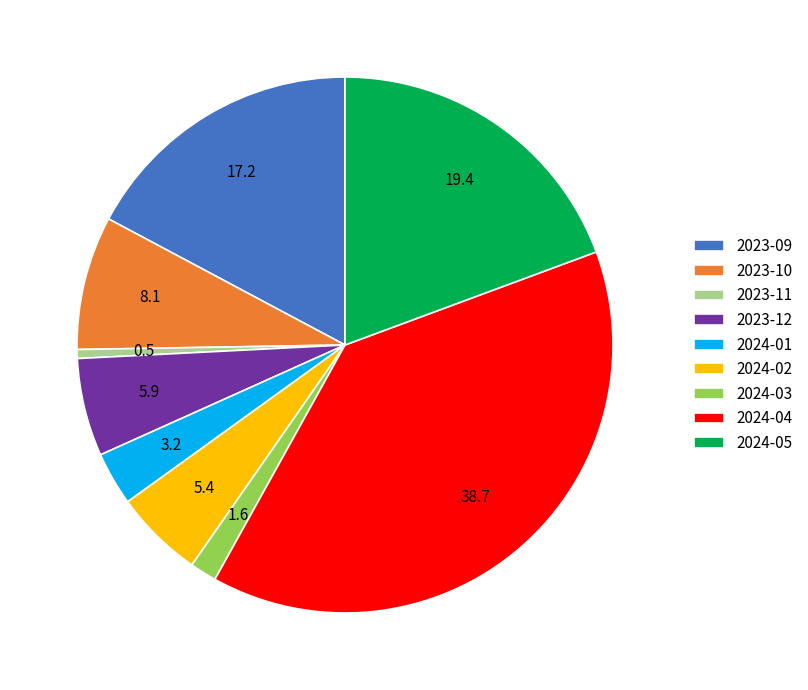

Is there any slice that represents more than half of the pie?

No